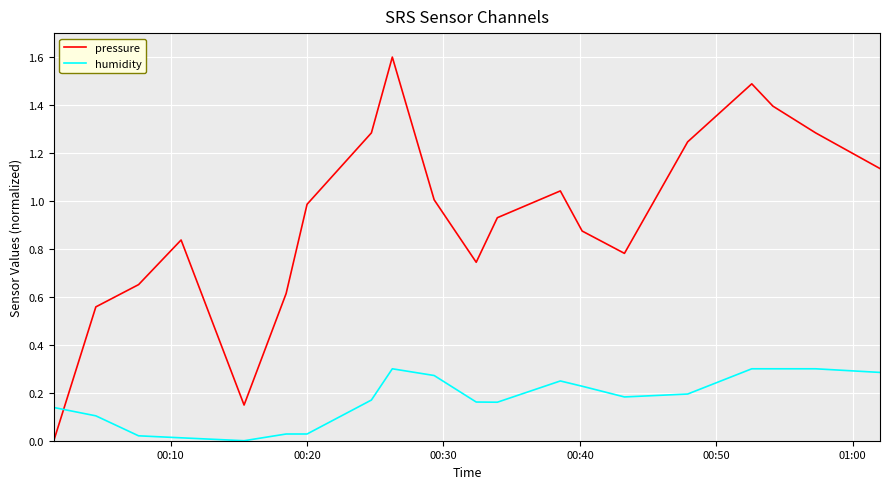

How many series are shown in this chart?

2